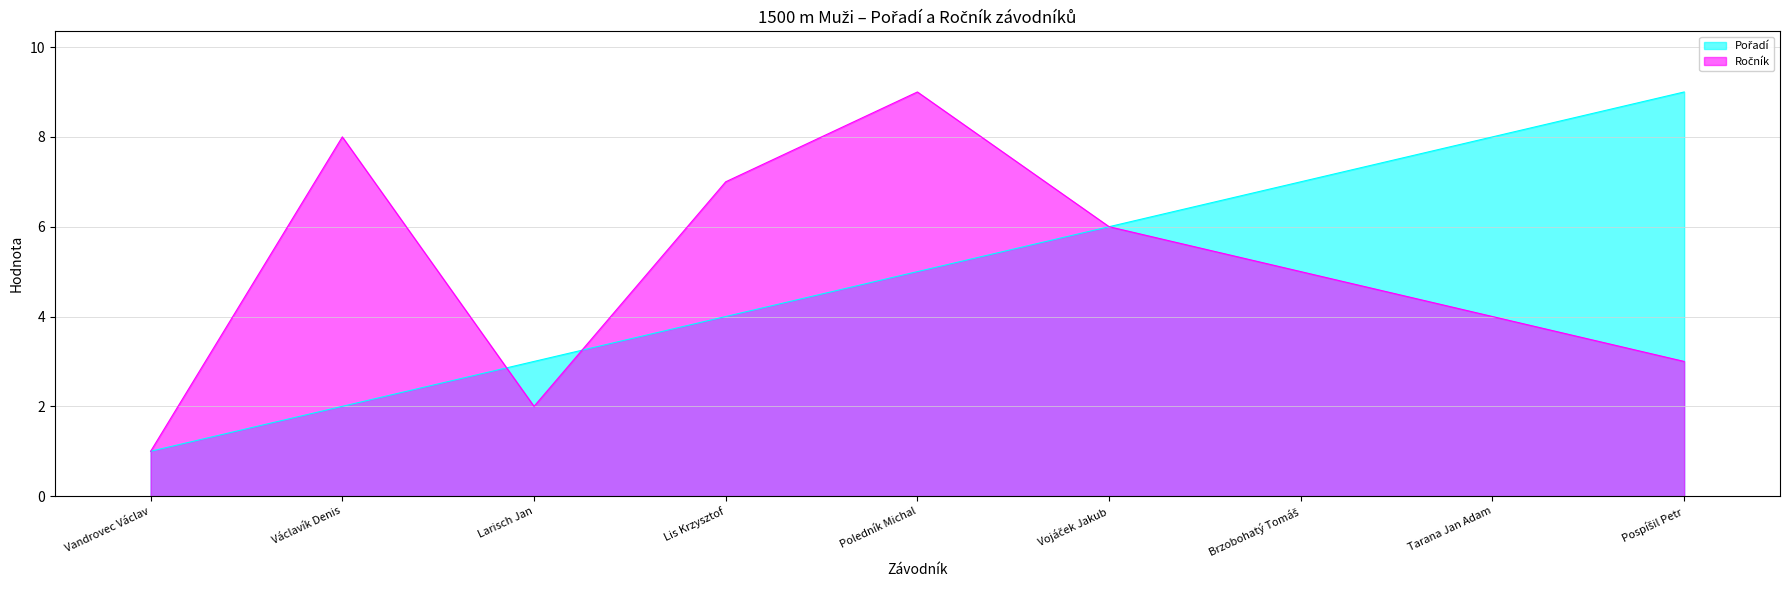

What is the total value across all series at Larisch Jan?

5